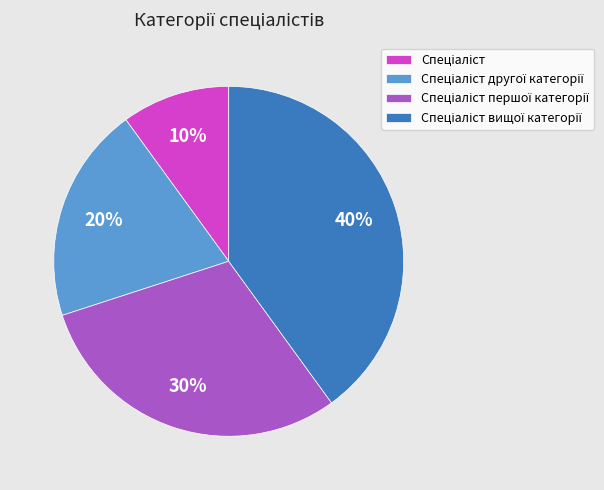

To the nearest percent, what is the average slice percentage?

25%